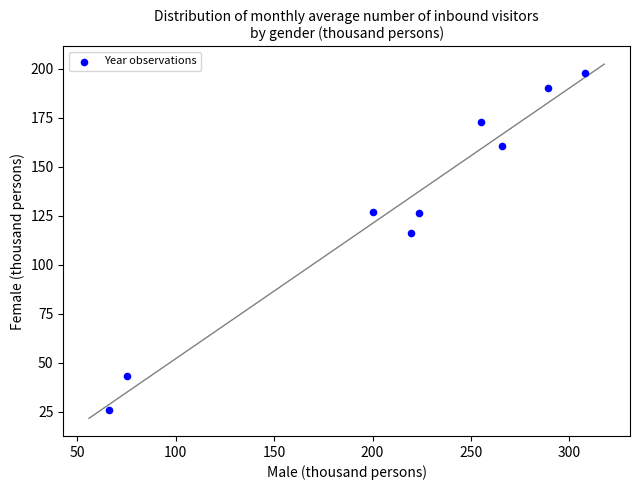

What Y value in the scatter plot is closest to 112?

116.3